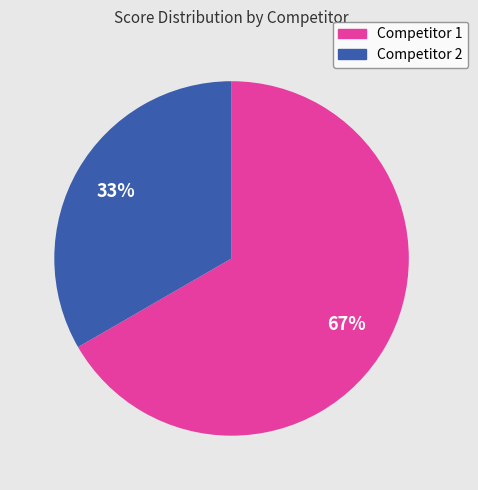

To the nearest percent, what is the average slice percentage?

50%